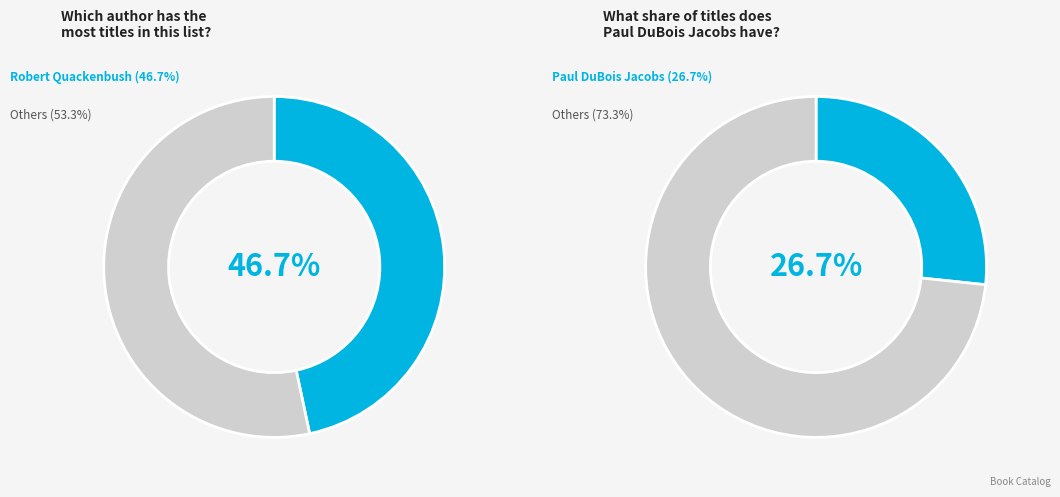

True or false: Paul DuBois Jacobs (1813748) accounts for 19% of the total.

False